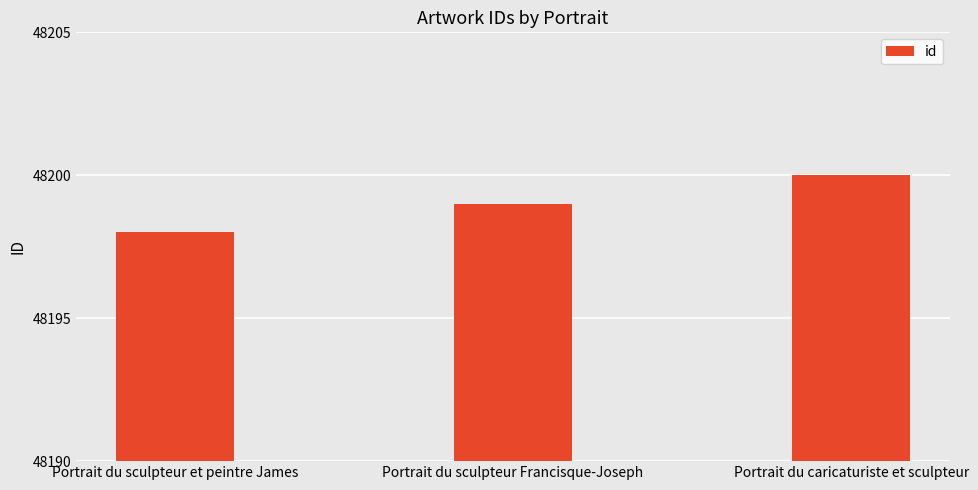

What is the greatest value displayed?

48200